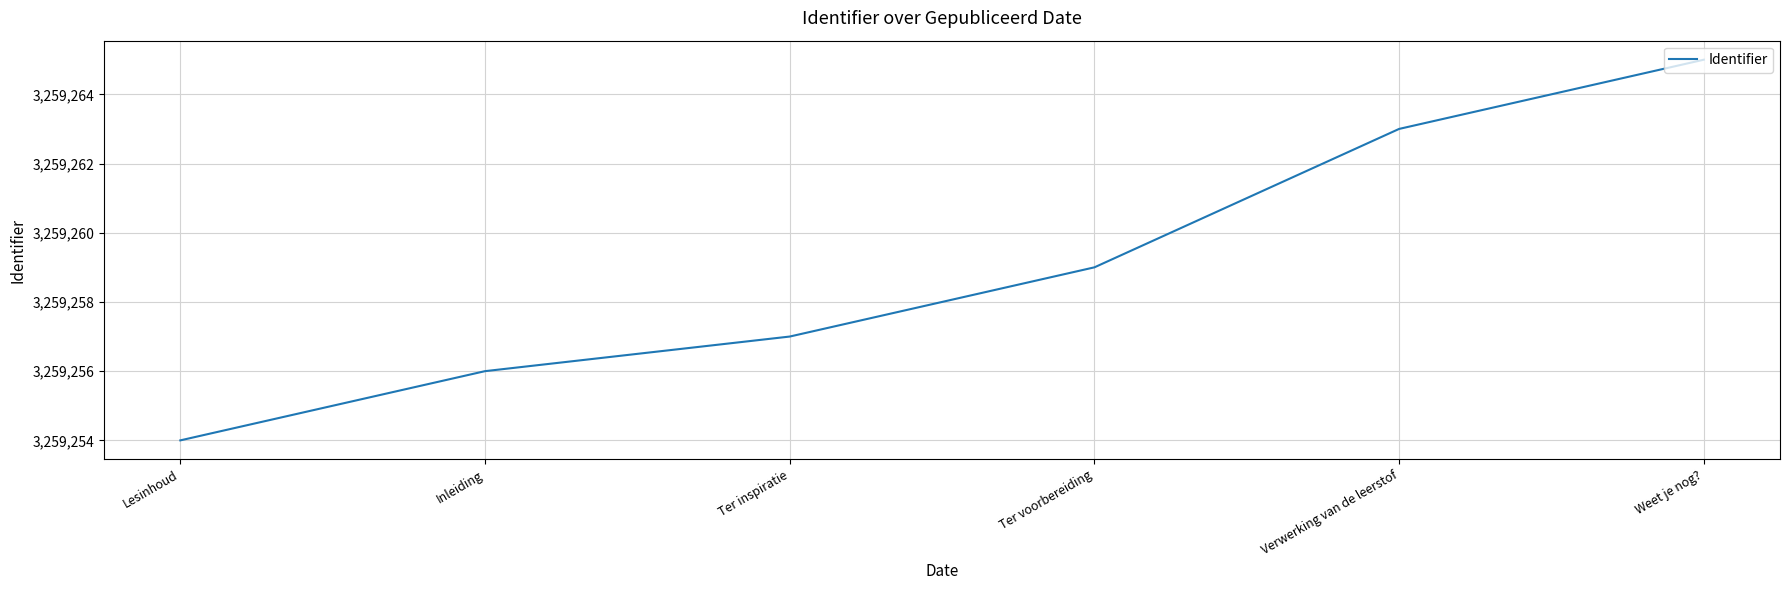

True or false: the data has more than 1 interior local peaks.

False